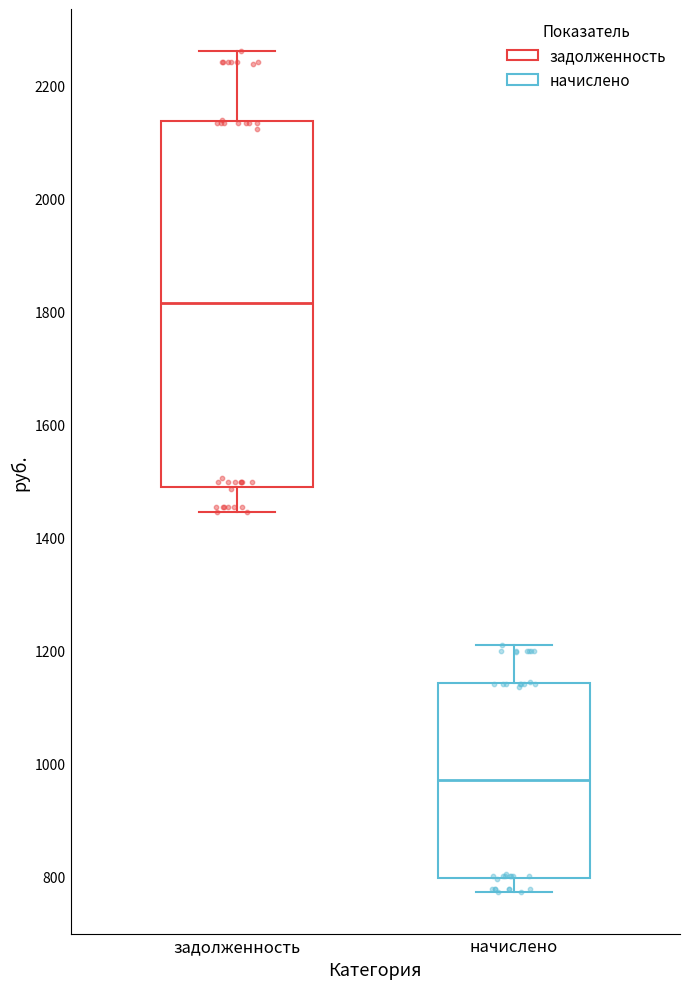

Reading left to right, read every box against the y-axis: the position of its median line, the range the box covers, and the ends of its whiskers. The values are not printed on the chart, so give them approximately, as read against the axis.

задолженность: median 1820, box 1480 to 2140, whiskers 1440 to 2260
начислено: median 980, box 800 to 1140, whiskers 780 to 1200